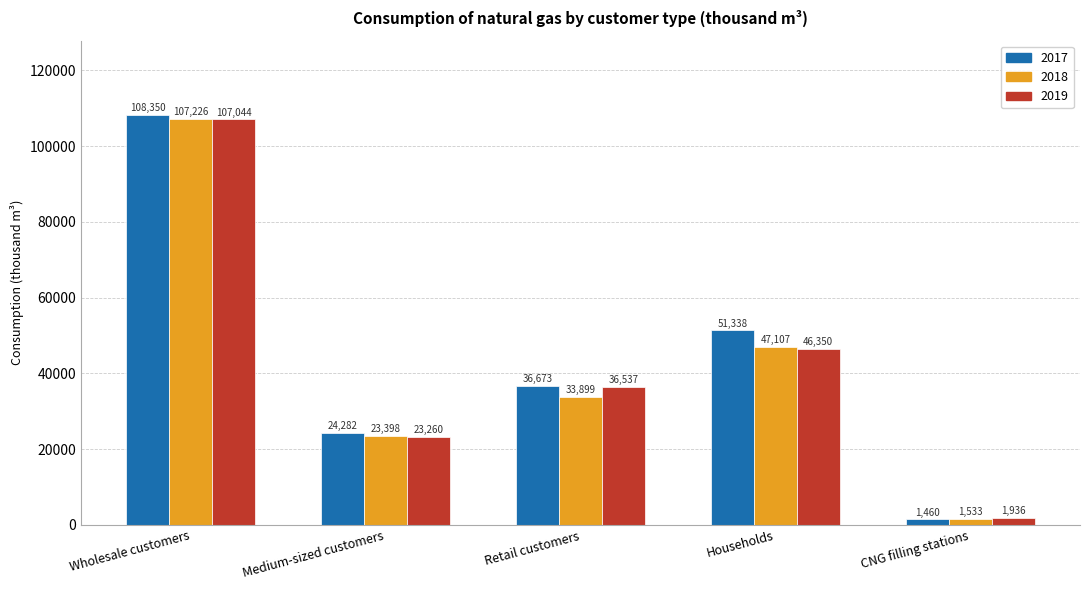

Which series has the largest range (max minus min)?

2017